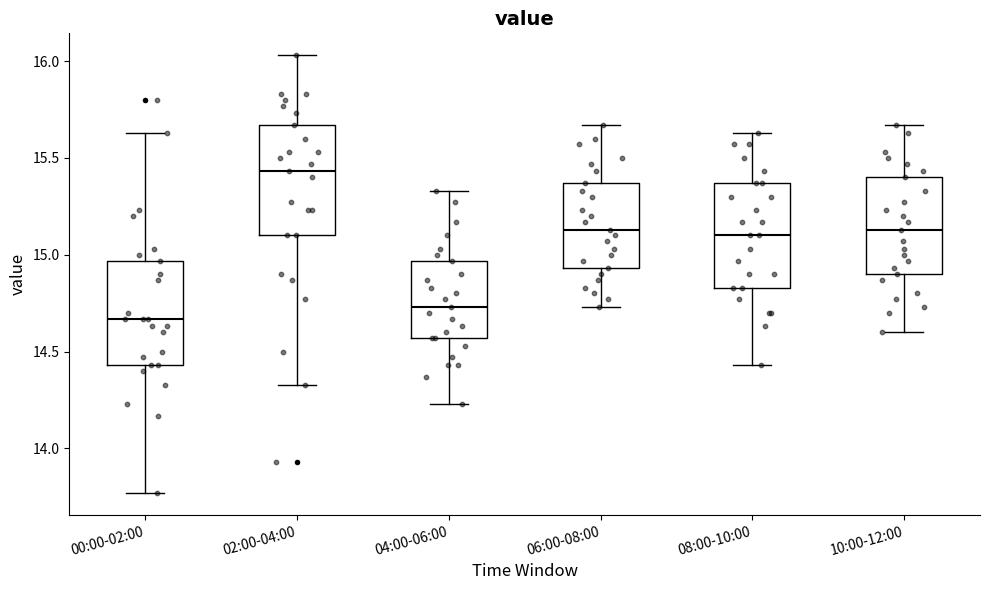

Reading left to right, transcribe this box plot: for each box, give where its median line is, the range the box spans, and where its two whiskers end, as read against the y-axis. The values are not printed on the chart, so give them approximately, as read against the axis.

00:00-02:00: median 14.65, box 14.45 to 14.95, whiskers 13.75 to 15.65
02:00-04:00: median 15.45, box 15.10 to 15.65, whiskers 14.35 to 16.05
04:00-06:00: median 14.75, box 14.55 to 14.95, whiskers 14.25 to 15.35
06:00-08:00: median 15.15, box 14.95 to 15.35, whiskers 14.75 to 15.65
08:00-10:00: median 15.10, box 14.85 to 15.35, whiskers 14.45 to 15.65
10:00-12:00: median 15.15, box 14.90 to 15.40, whiskers 14.60 to 15.65